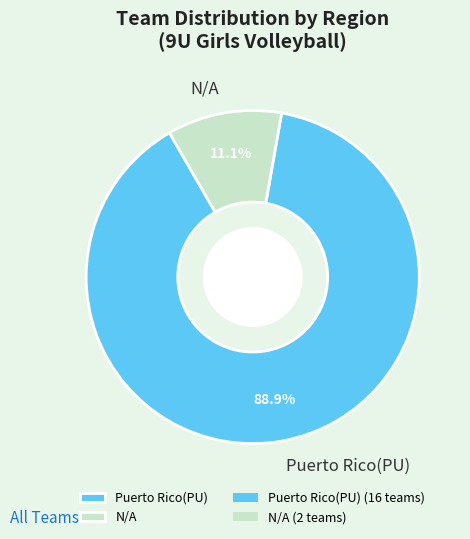

Rank the categories by value from lowest to highest.

N/A, Puerto Rico(PU)